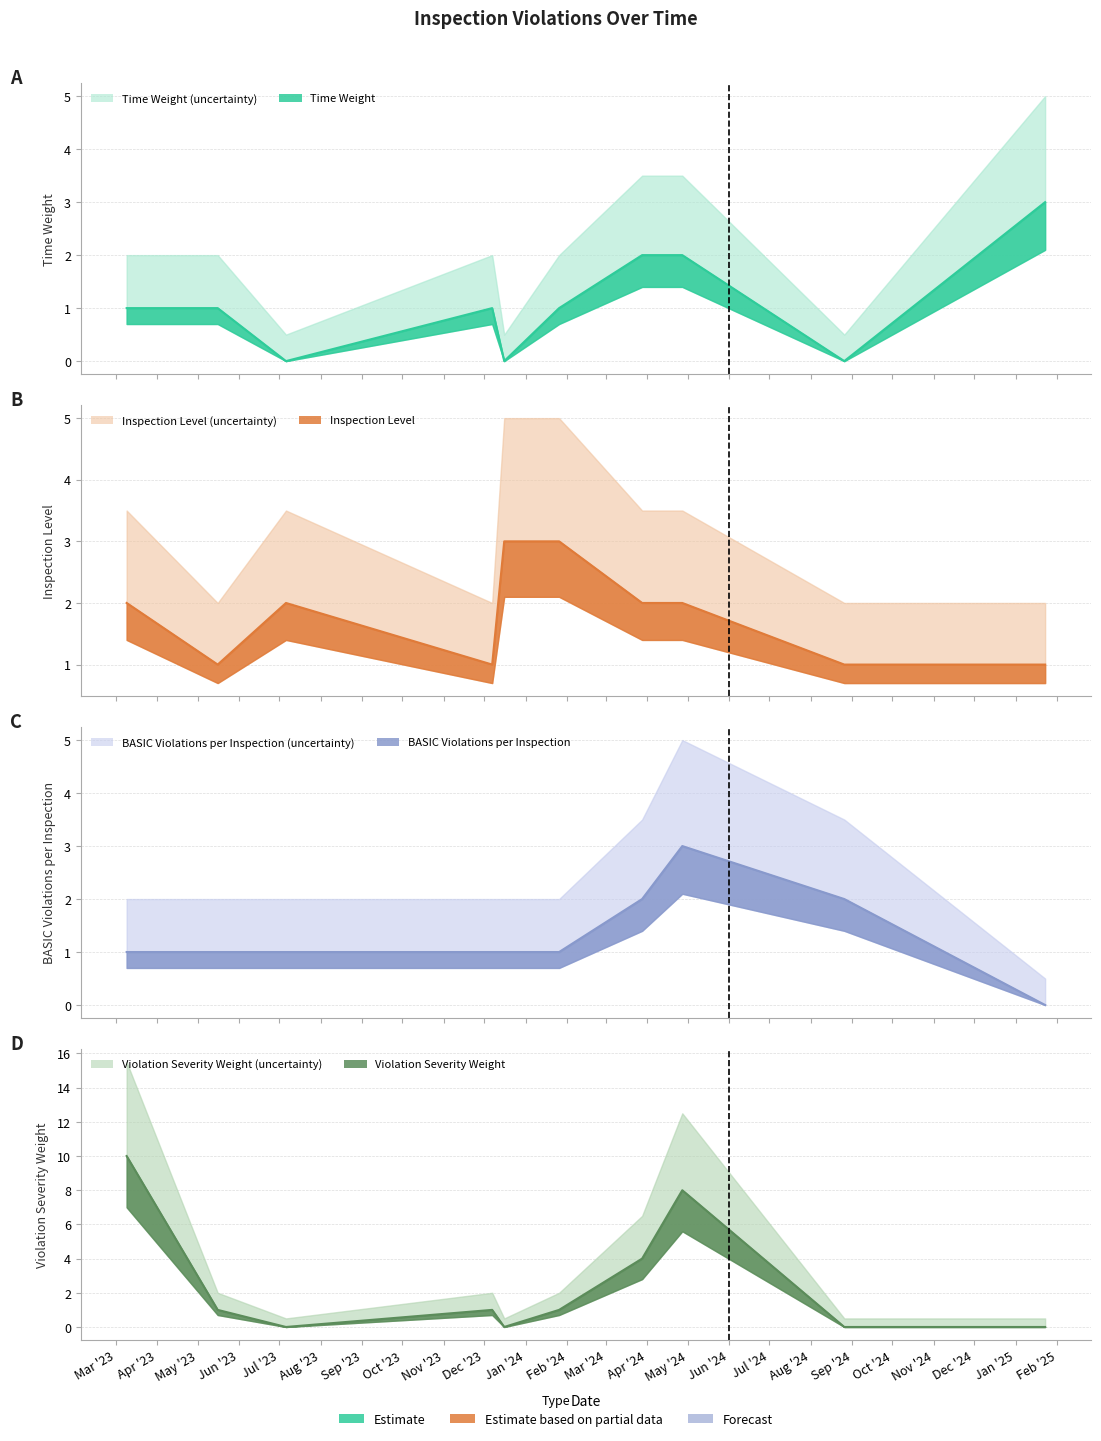

Does the chart have visible grid lines?

Yes